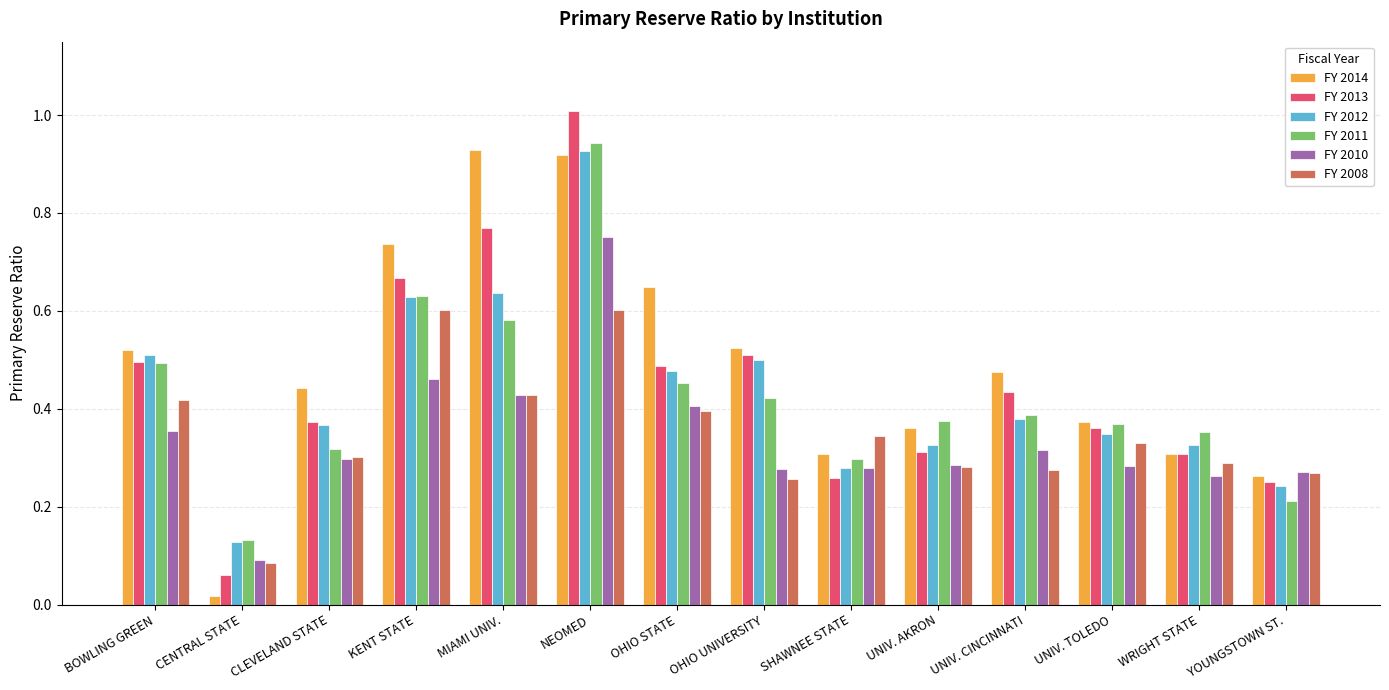

How many bars are there in total?

84